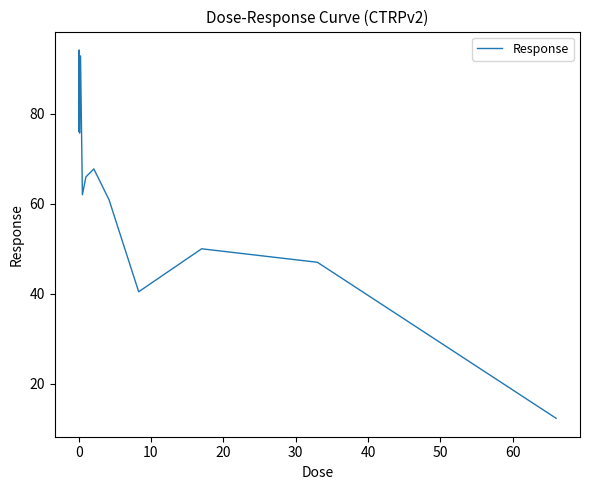

What is the difference between the maximum and minimum values?

81.9